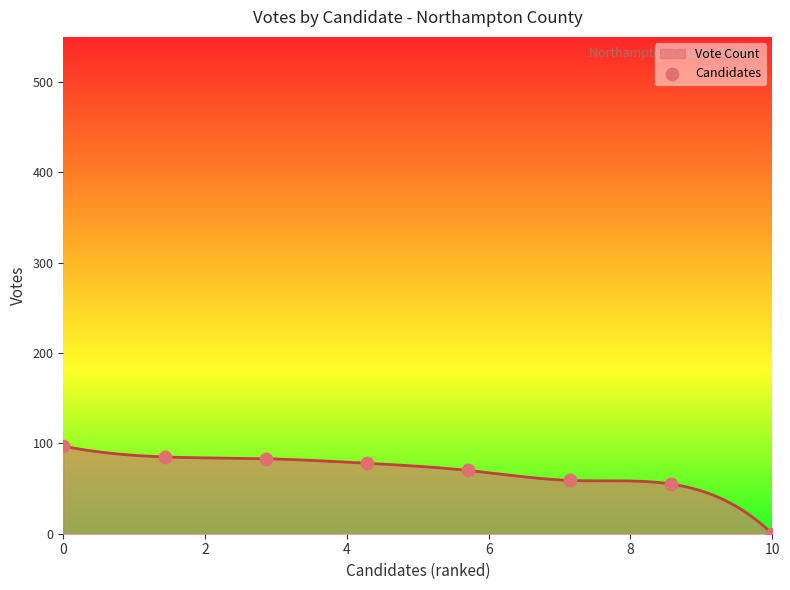

Which has a higher value, 7 or 6?

6